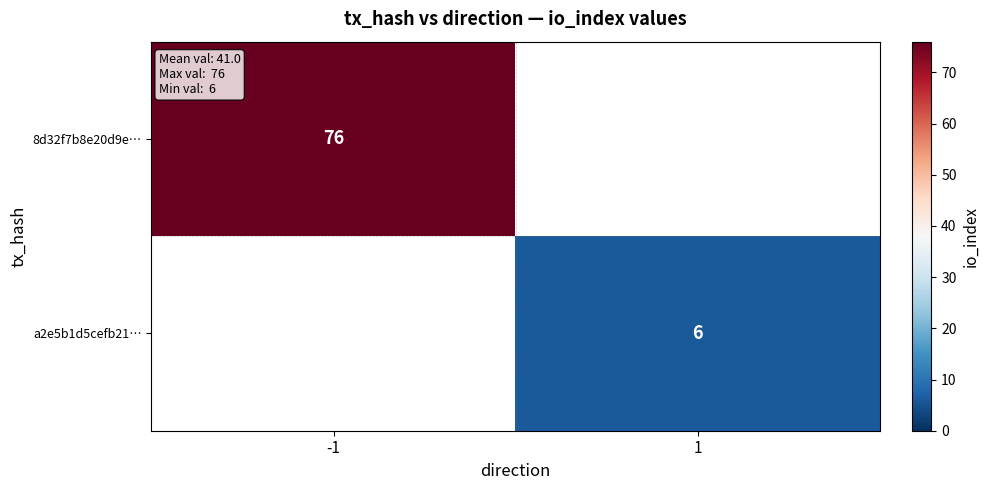

Is it true that a2e5b1d5cefb21… equals 1.8 at 1?

False